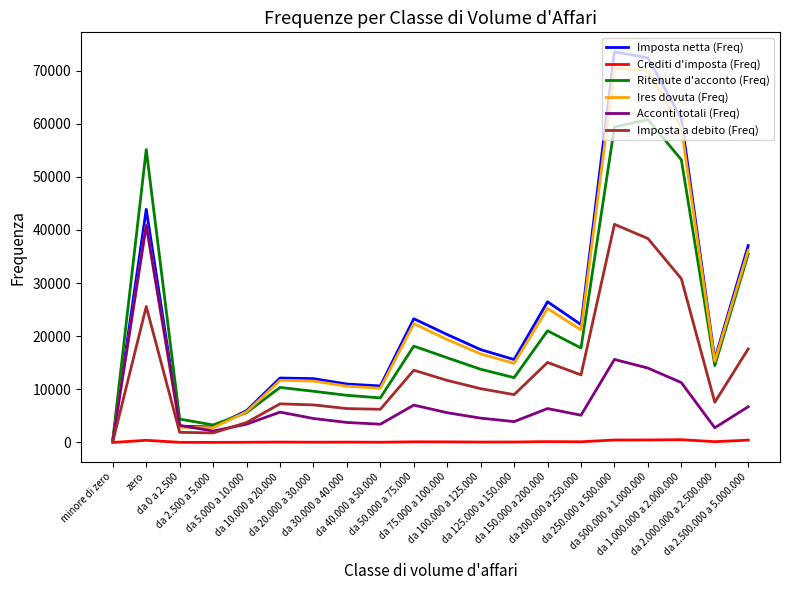

What is the maximum value for Crediti d'imposta (Freq)?

527